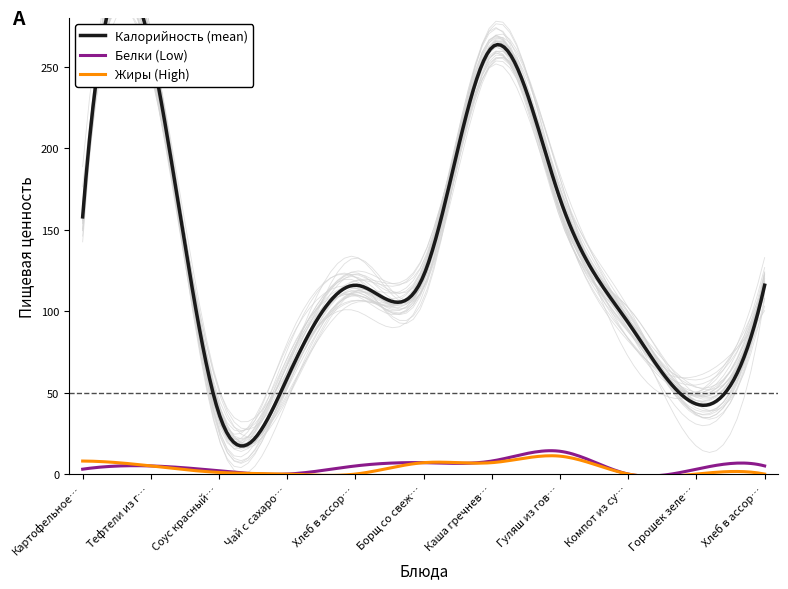

The Жиры series shows 0 at Чай с сахаром и лимоном. True or false?

True